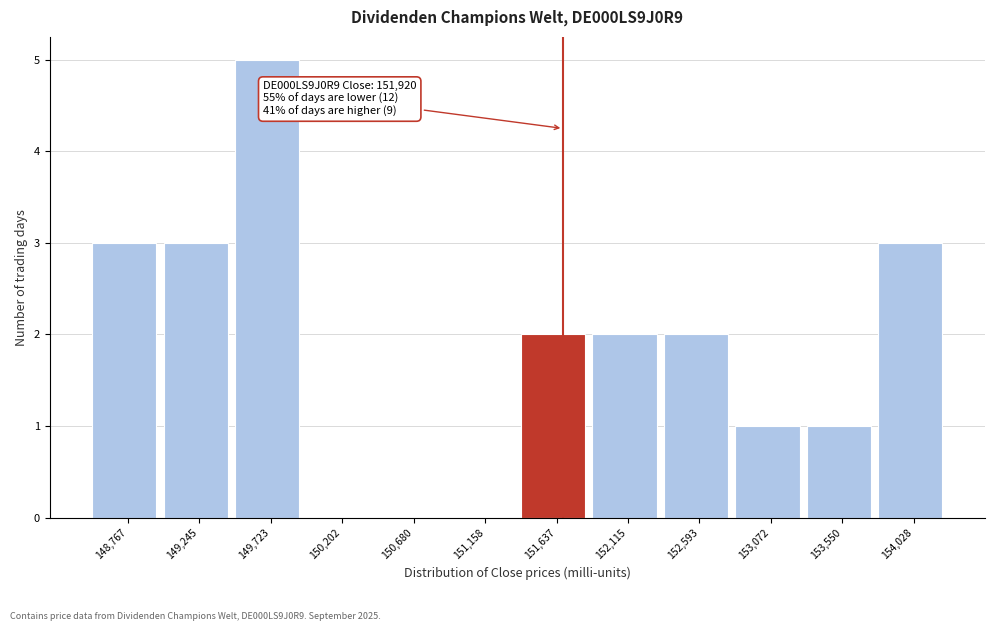

Reading left to right, list all the values displayed in this chart.

148,767=3	149,245=3	149,723=5	150,202=0	150,680=0	151,158=0	151,637=2	152,115=2	152,593=2	153,072=1	153,550=1	154,028=3